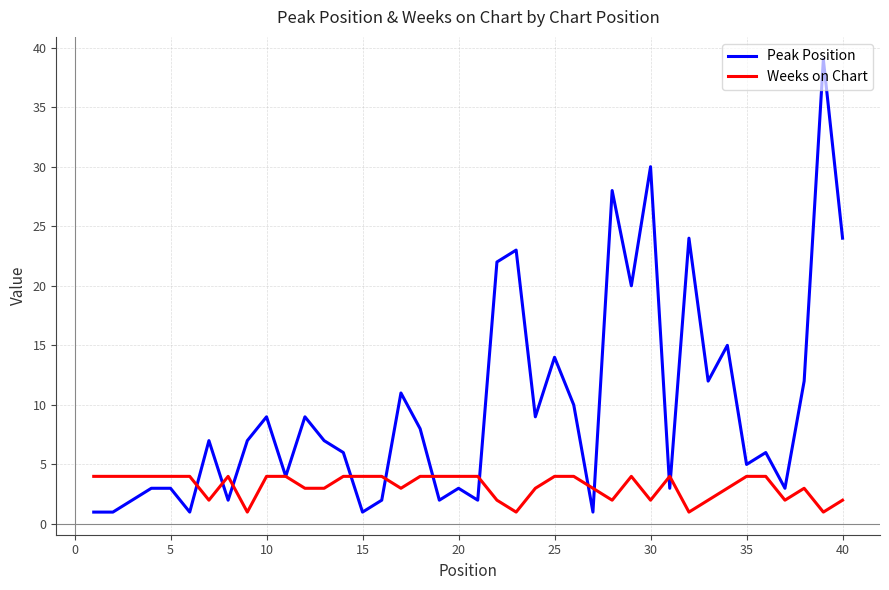

How many distinct data groups are displayed?

2